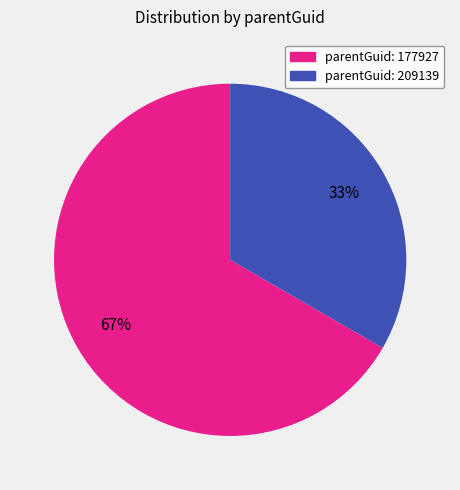

To the nearest percent, what is the average slice percentage?

50%